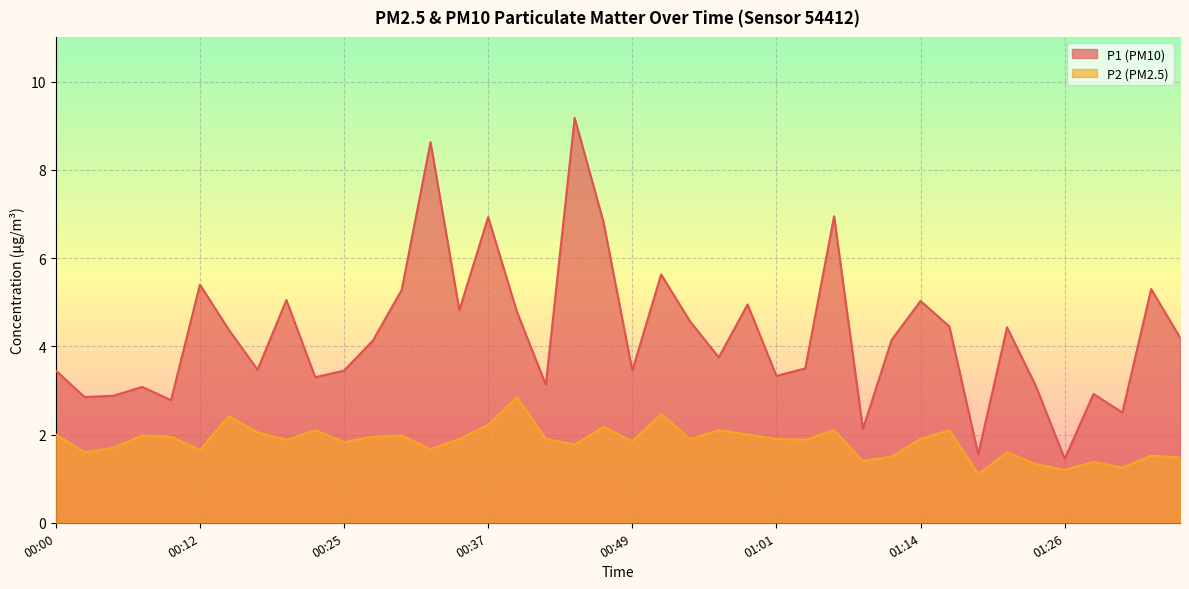

What is the value of the P1 point at the 13th from the left?

5.3